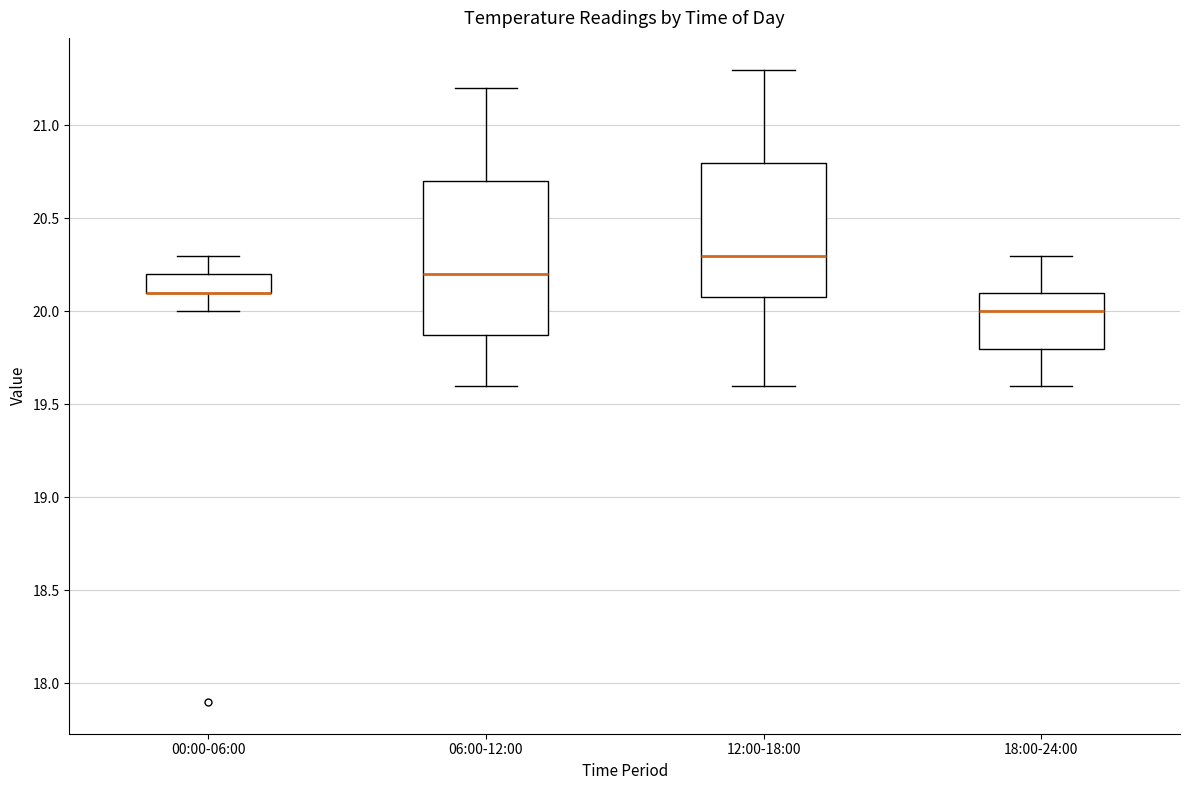

Comparing the boxes themselves (not the whiskers), which one is the tallest?

06:00-12:00